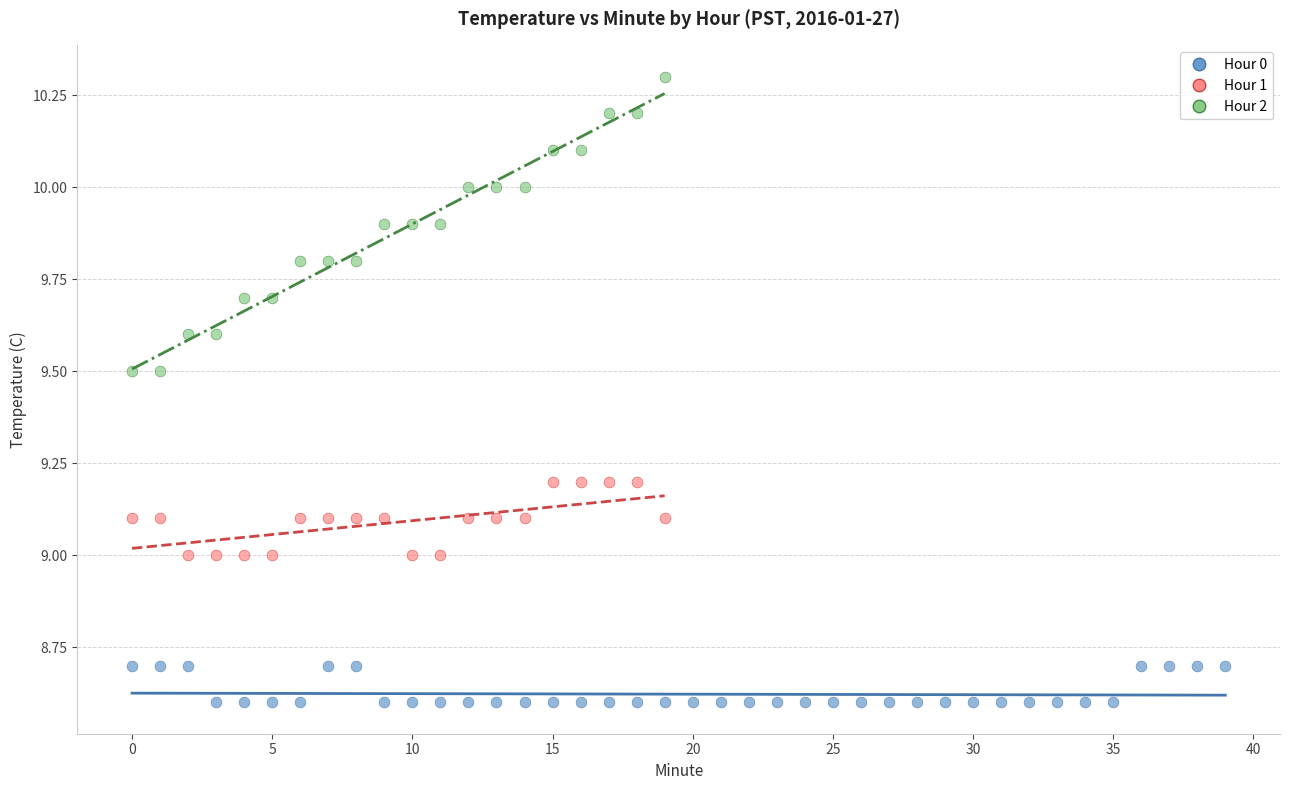

Which series contains the highest Y value?

Hour 2